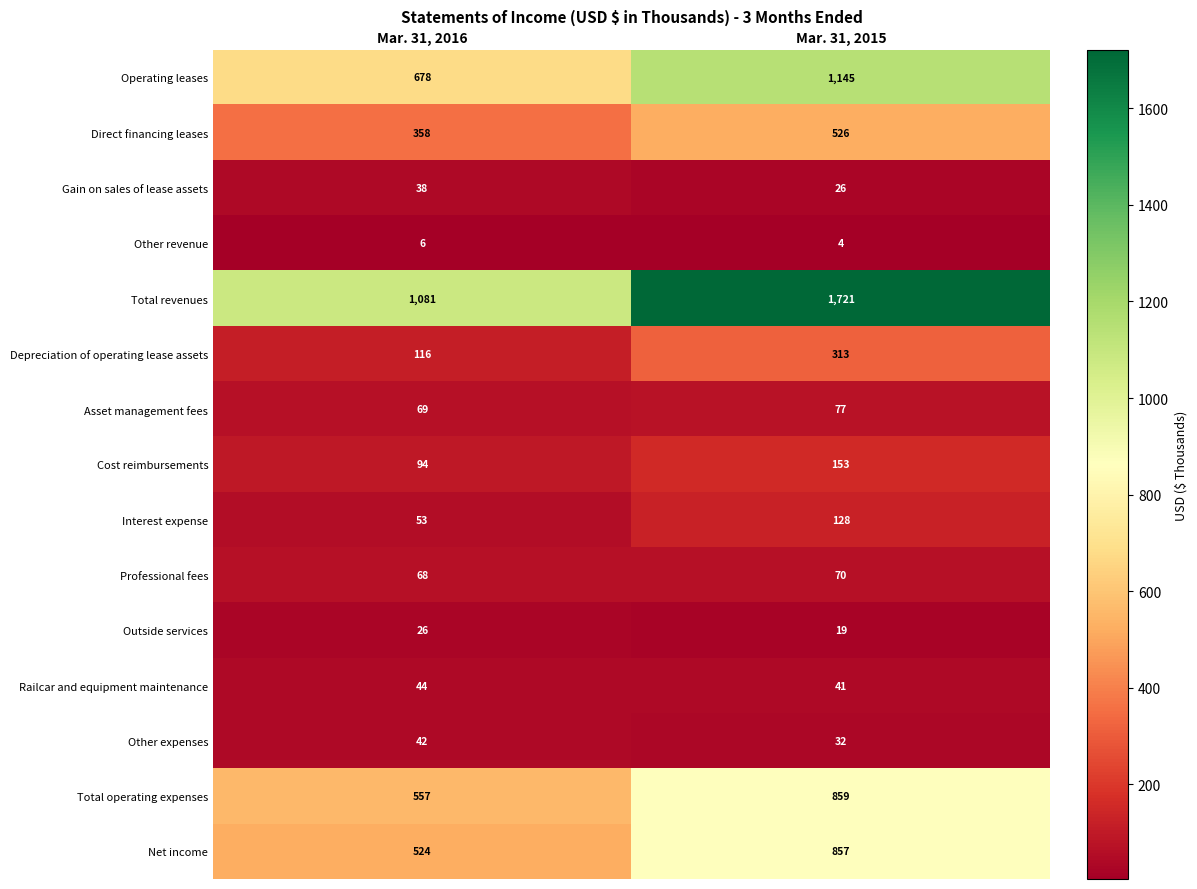

At which category is the sum across all series the highest?

Mar. 31, 2015